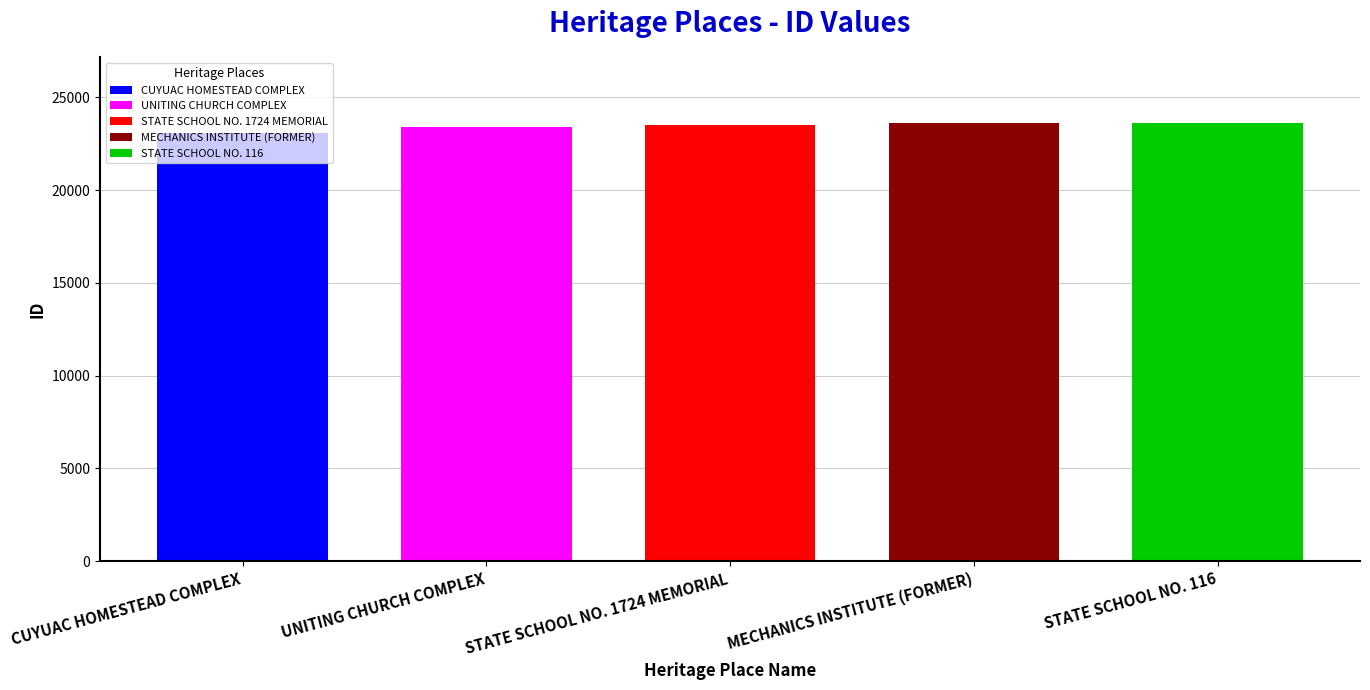

Reading left to right, what are all the values shown in this chart?

23108	23402	23503	23602	23636